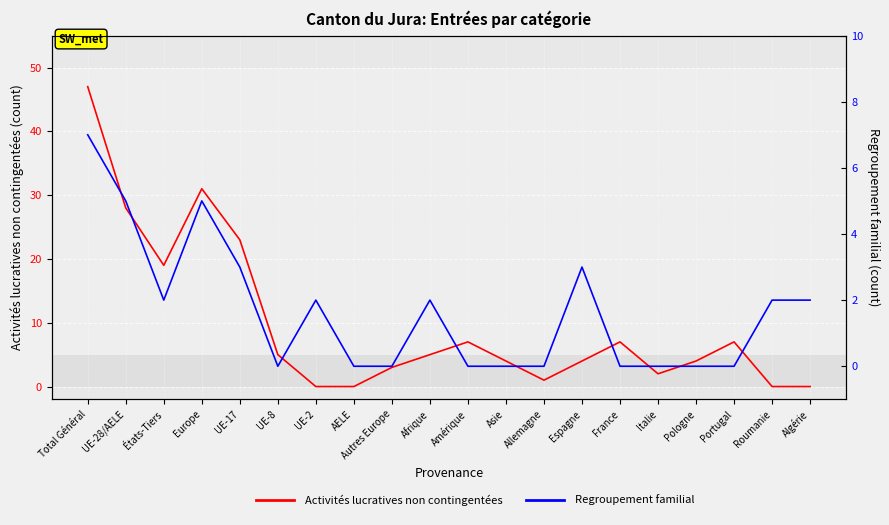

True or false: Regroupement familial has more than 0 points higher than both neighbors.

True